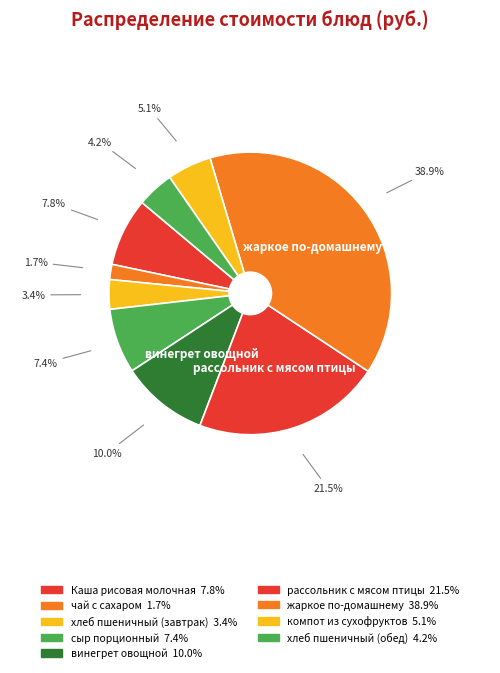

The хлеб пшеничный (завтрак) slice represents 1% of the pie. True or false?

False